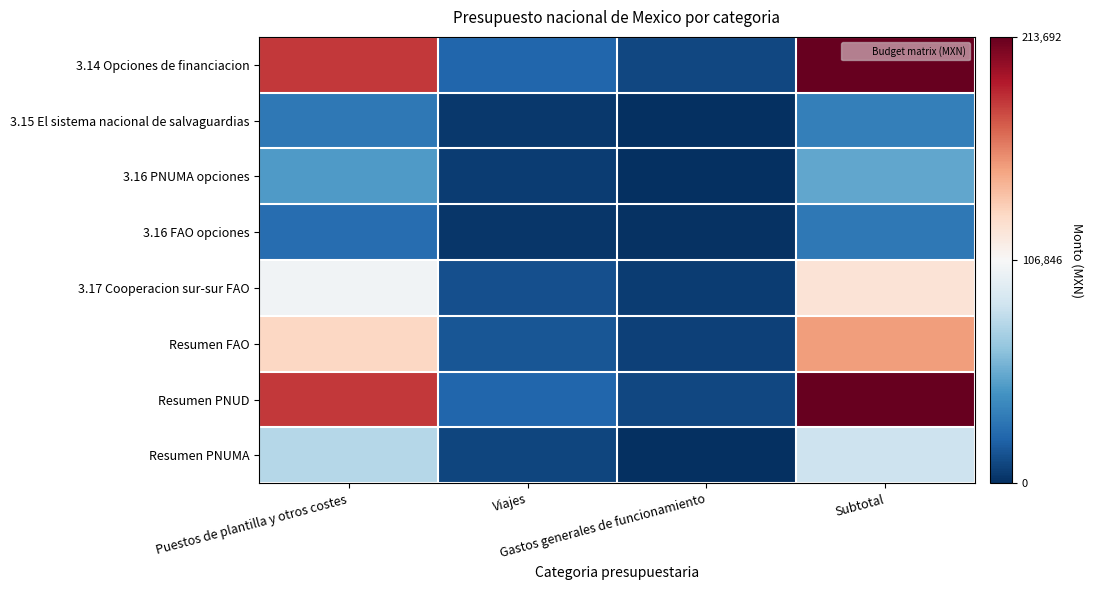

At Puestos de plantilla y otros costes, list the series in order from smallest to largest.

3.16 FAO opciones, 3.15 El sistema nacional de salvaguardias, 3.16 PNUMA opciones, Resumen PNUMA, 3.17 Cooperacion sur-sur FAO, Resumen FAO, 3.14 Opciones de financiacion, Resumen PNUD